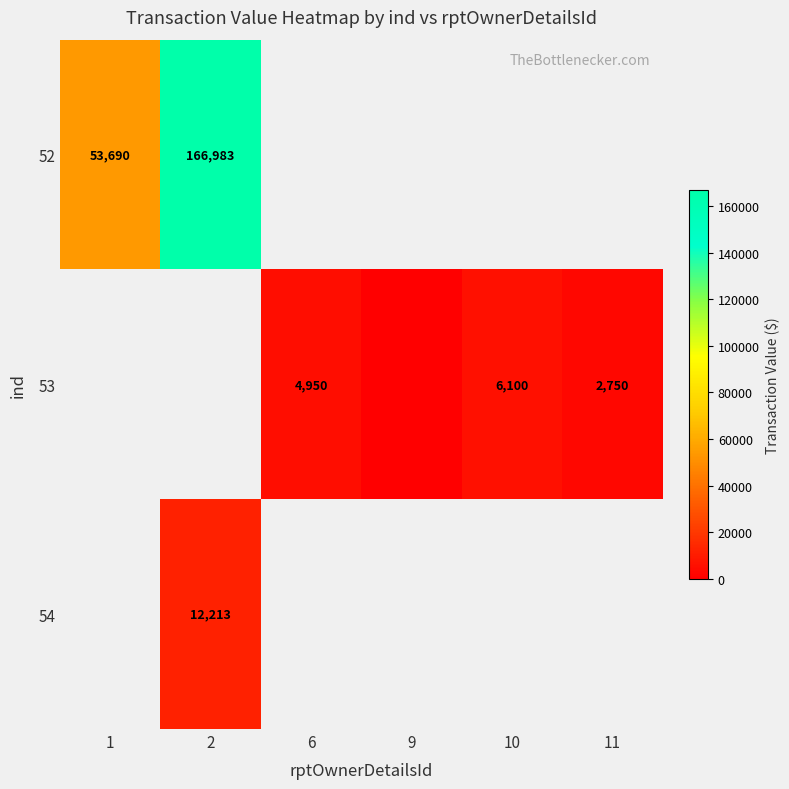

Is it true that 54 equals 21412 at 2?

False